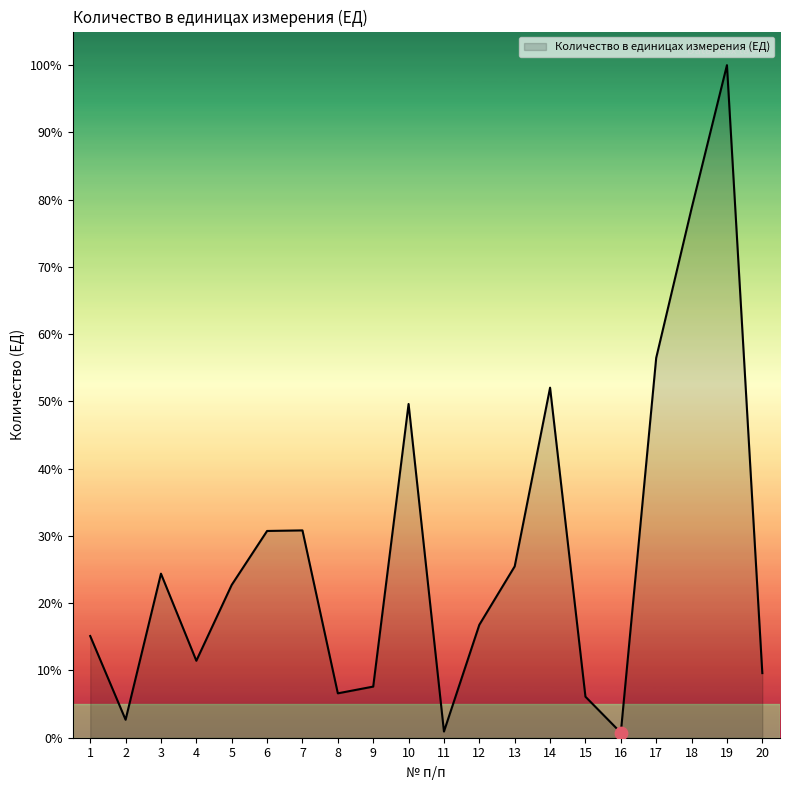

Between 20 and 7, which is larger?

7